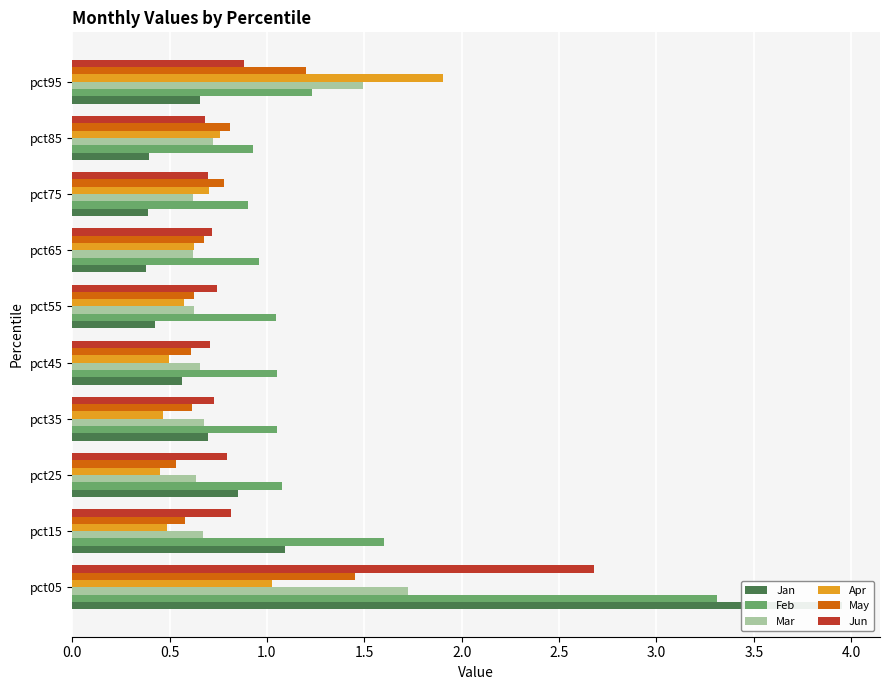

Does the chart contain stacked bars?

No